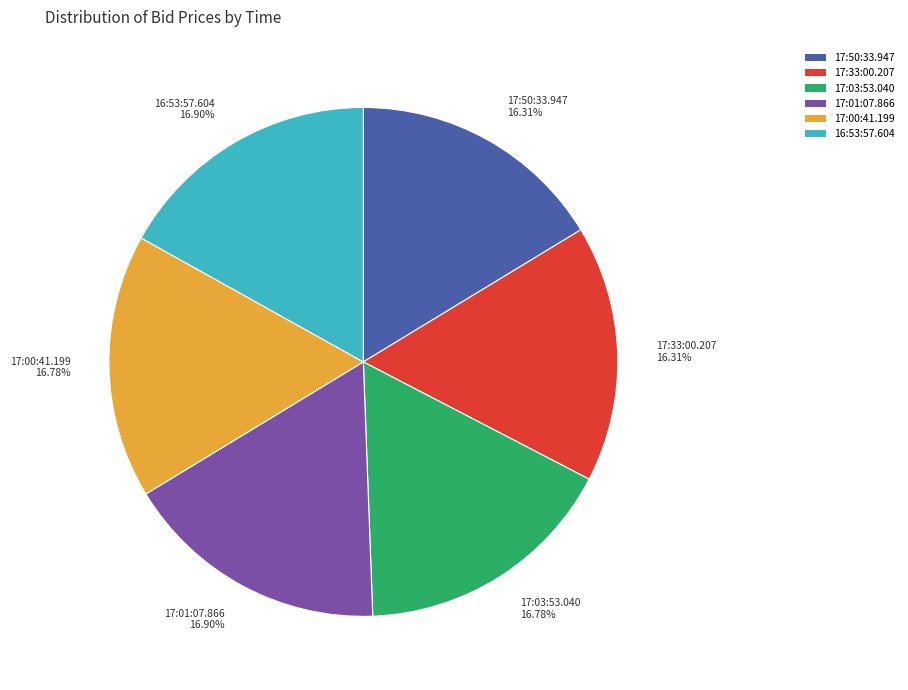

The 17:33:00.207 slice represents 16% of the pie. True or false?

True